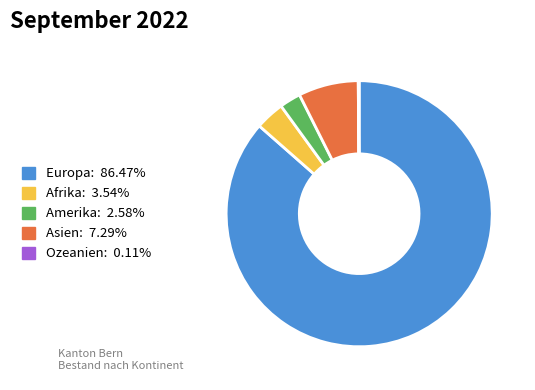

Which category has the biggest portion of the pie?

Europa